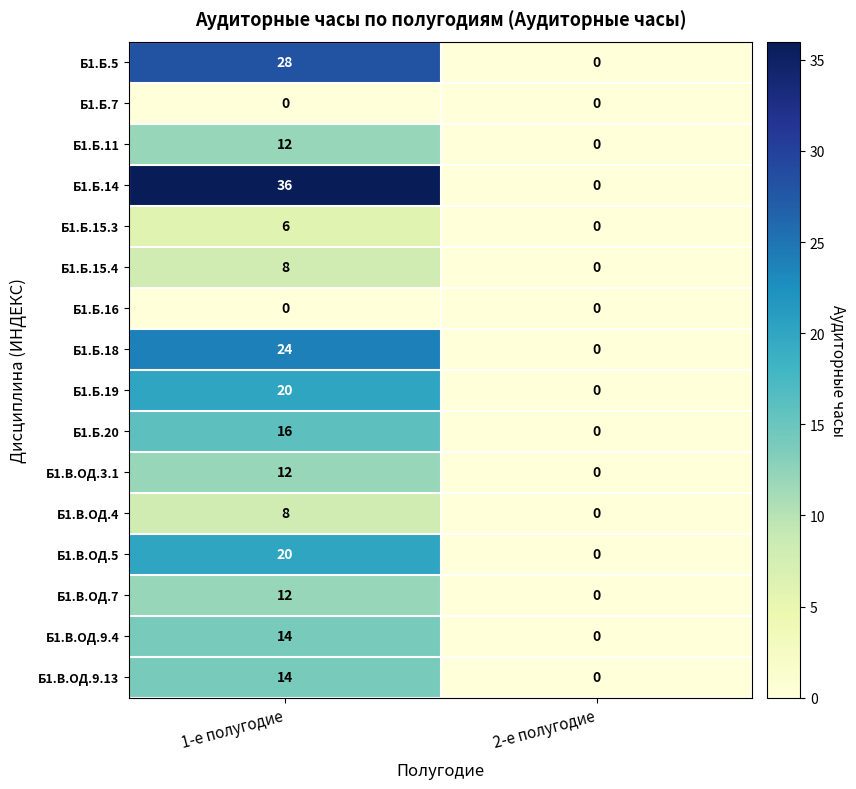

At which category is the sum across all series the highest?

1-е полугодие